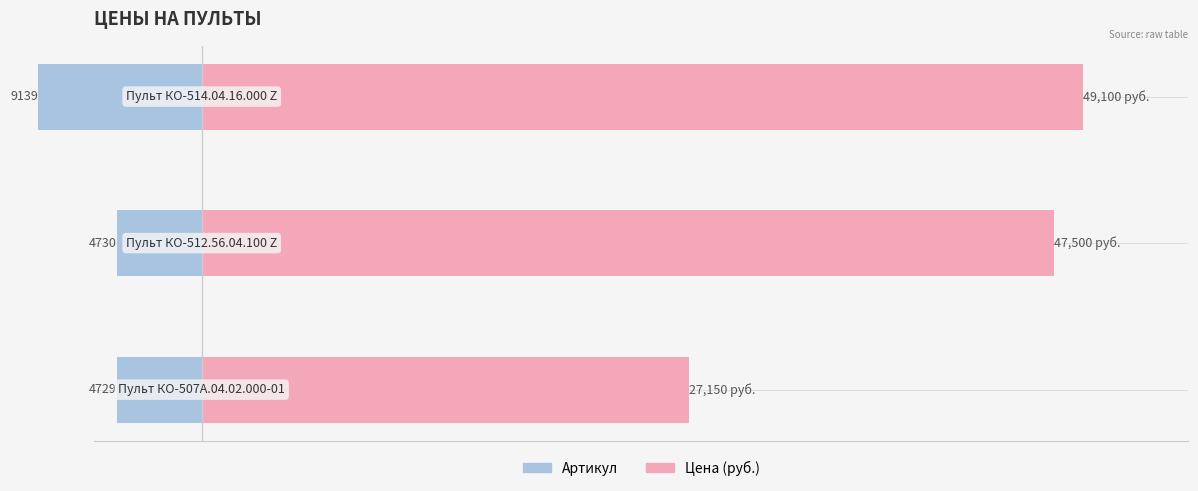

How many bars are there in total?

6